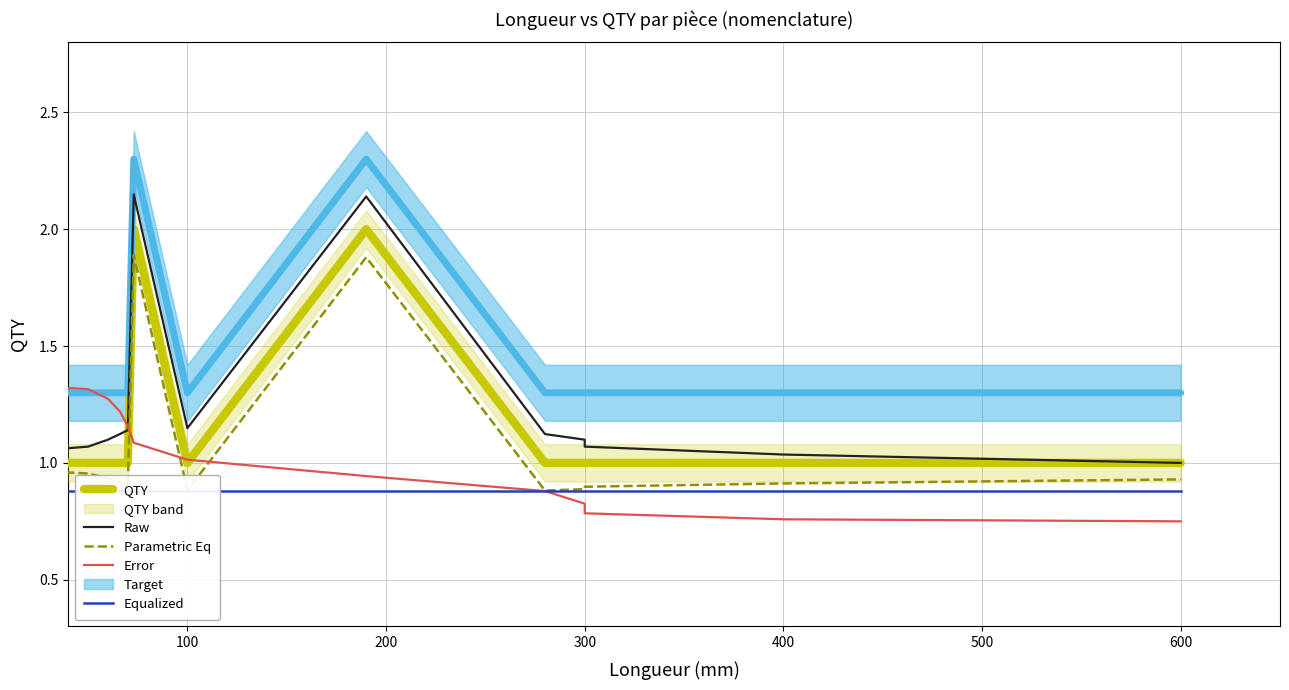

True or false: Parametric Eq has more than 0 points higher than both neighbors.

True